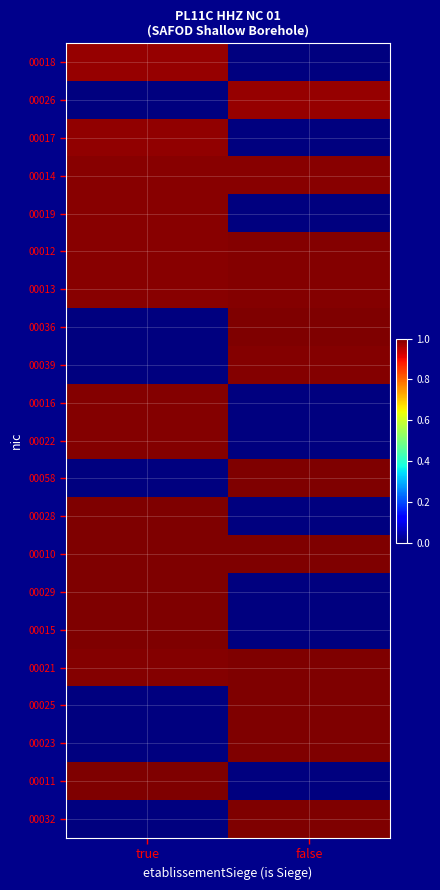

At false, list the series in order from smallest to largest.

00018, 00017, 00019, 00016, 00022, 00028, 00029, 00015, 00011, 00026, 00014, 00013, 00039, 00012, 00025, 00058, 00036, 00010, 00023, 00021, 00032